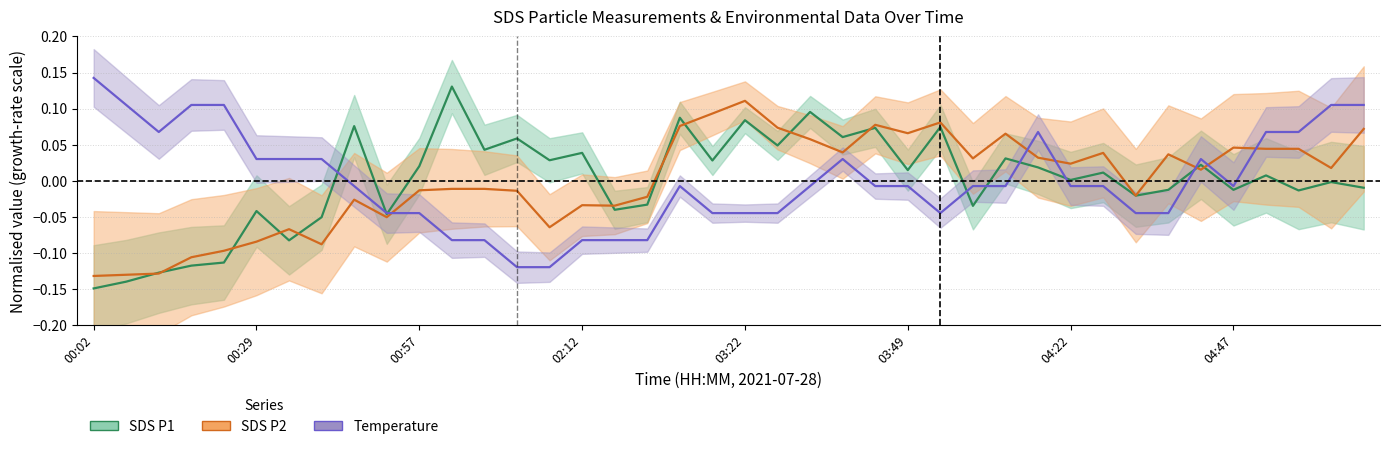

The value of SDS_P1 at 31 is 0.0. True or false?

True